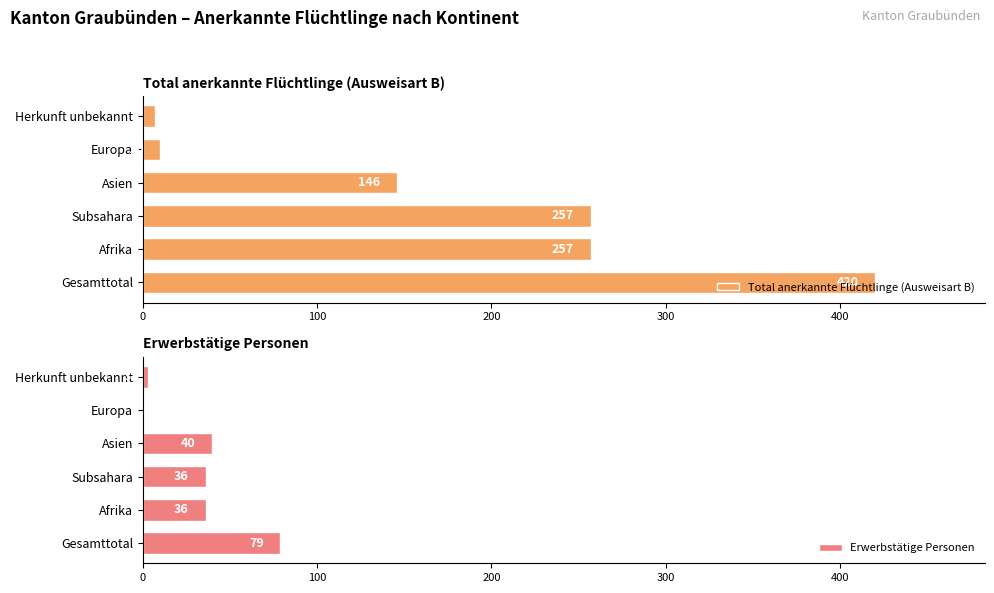

What is the sum of all Erwerbstätige Personen values?

194